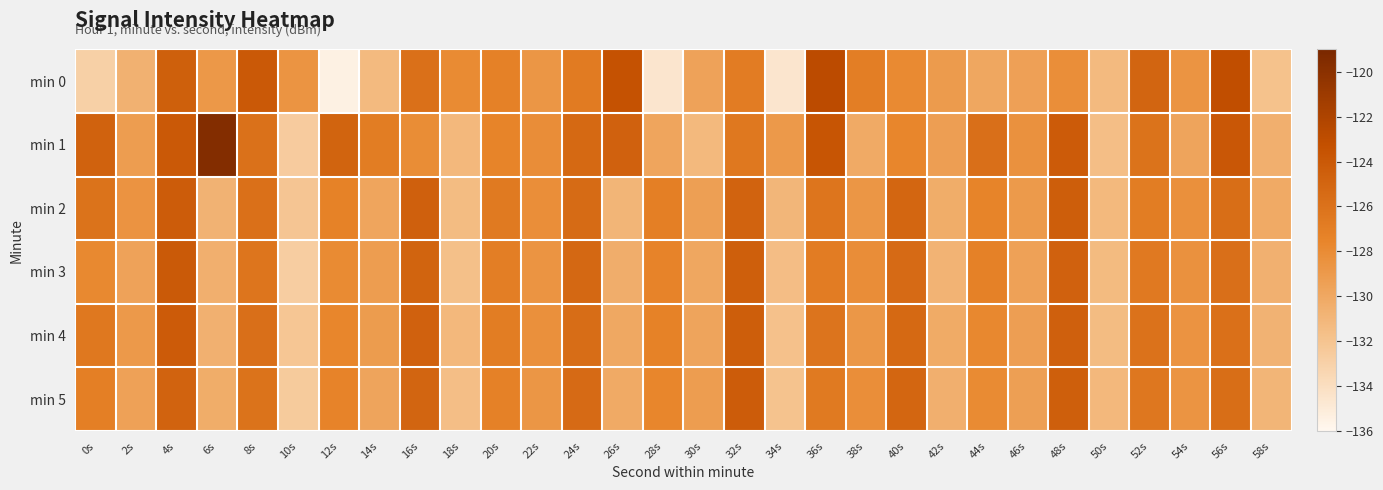

How many series are shown in this chart?

6